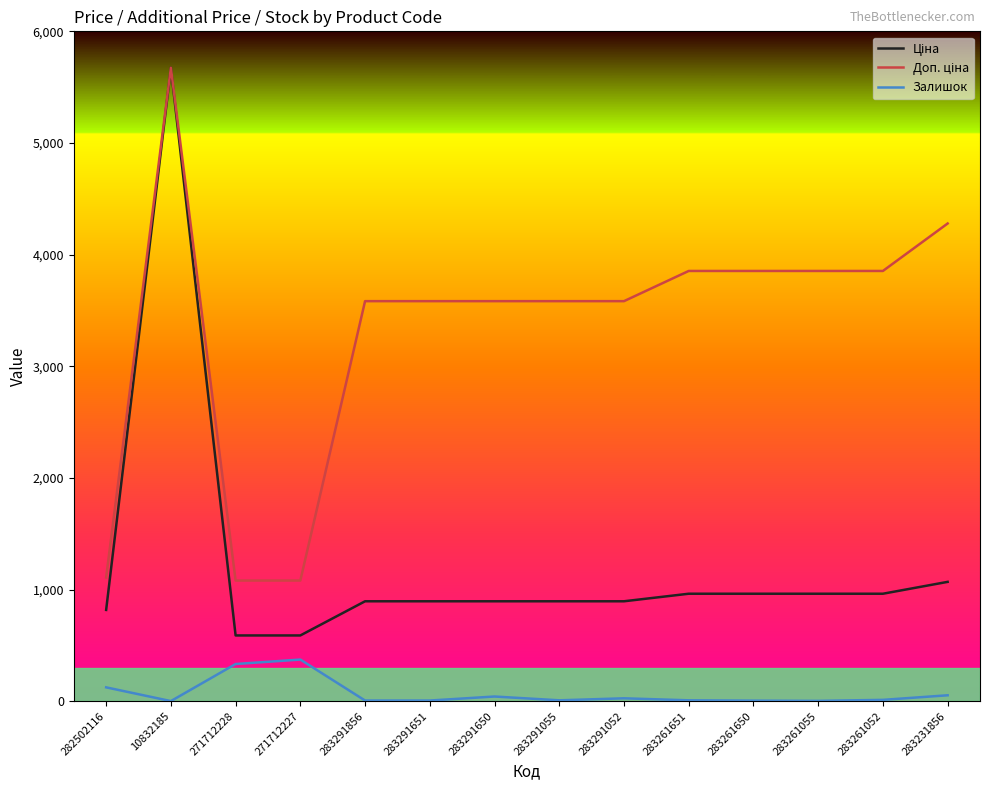

At which category does Залишок reach its first local valley?

10832185